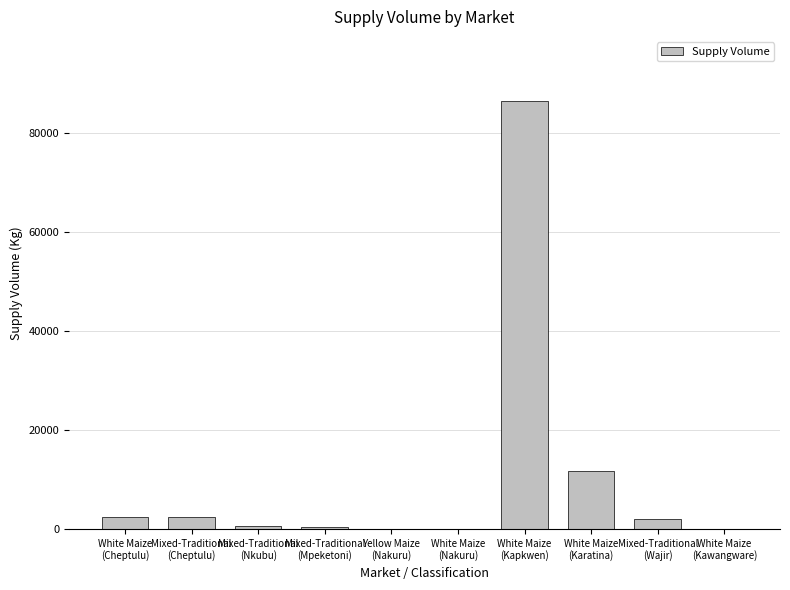

What is the maximum value shown in the chart?

86400